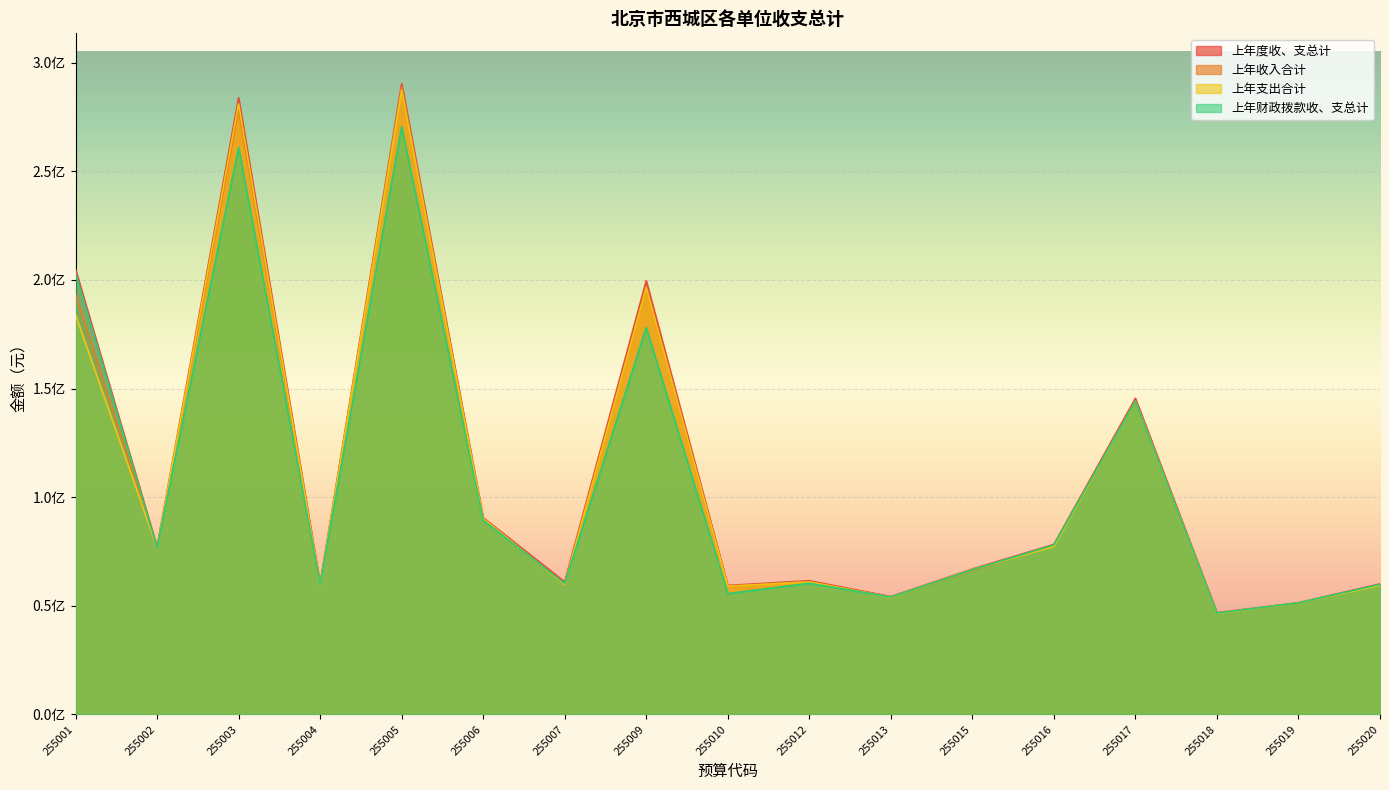

What is the average value of the 上年度收、支总计 series?

111262472.3